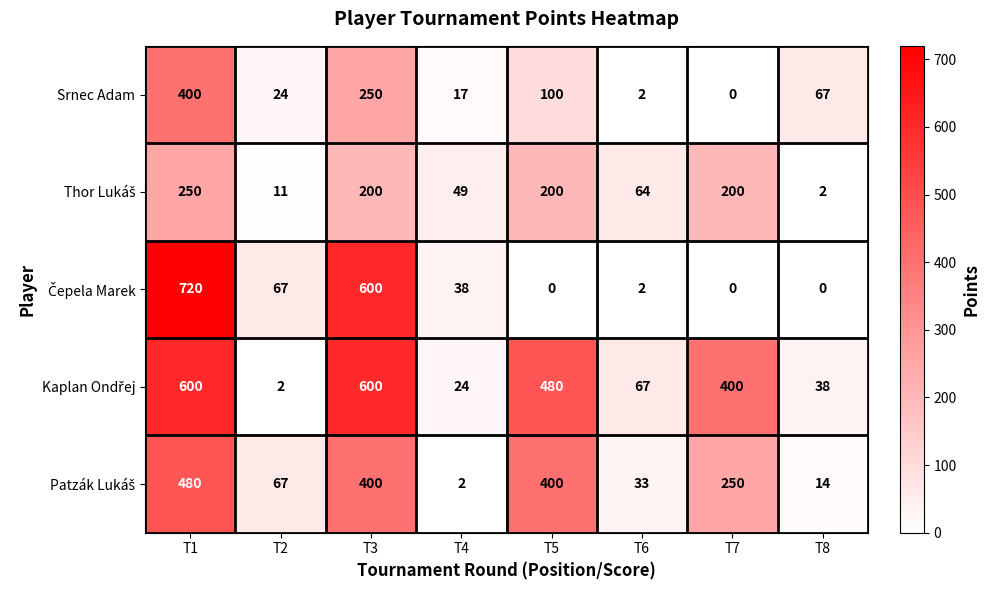

What is the average value of the Srnec Adam series?

108